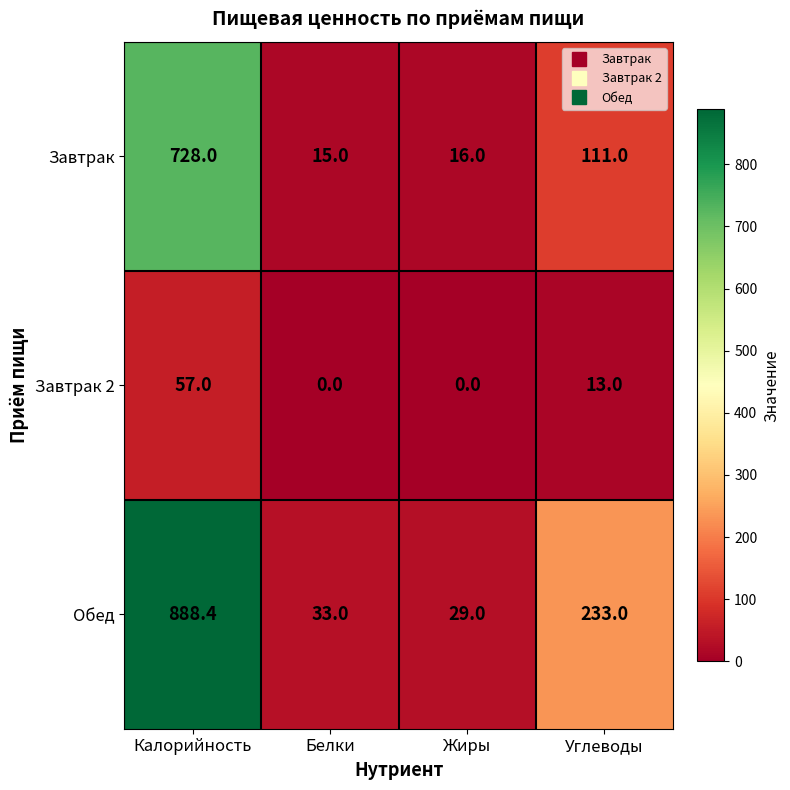

Is it true that Завтрак 2 equals 13.0 at Углеводы?

True